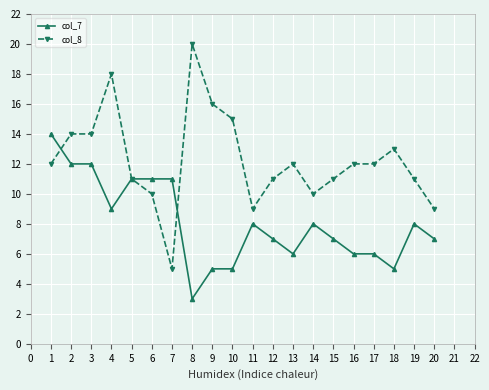

Which series has the largest total across all categories?

col_8